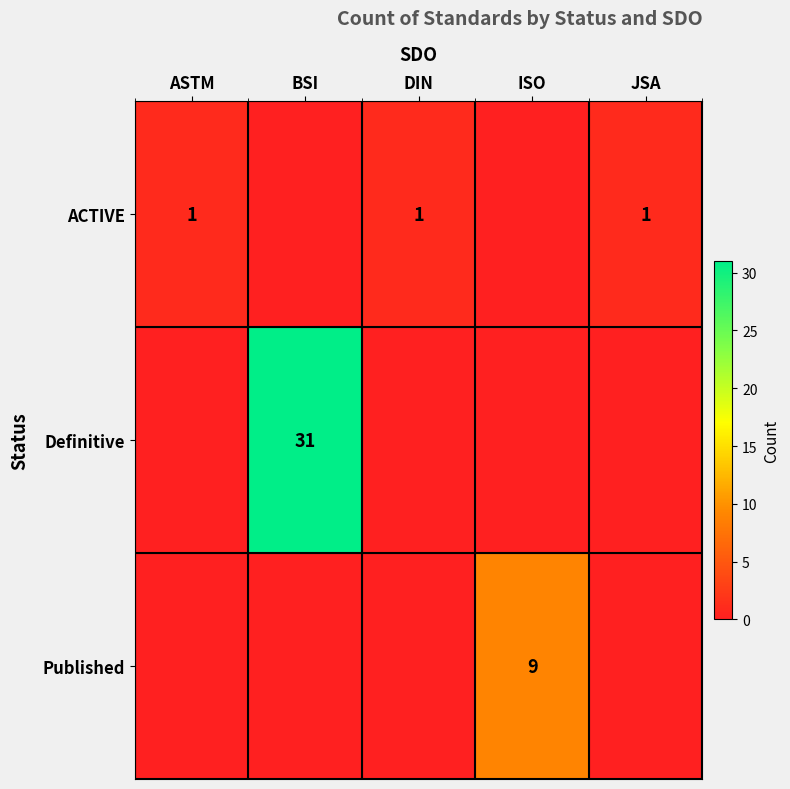

True or false: ACTIVE has a value of 1 at JSA.

True